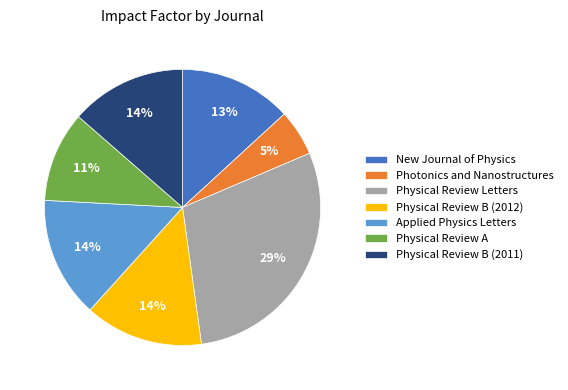

Count the number of slices in the pie.

7